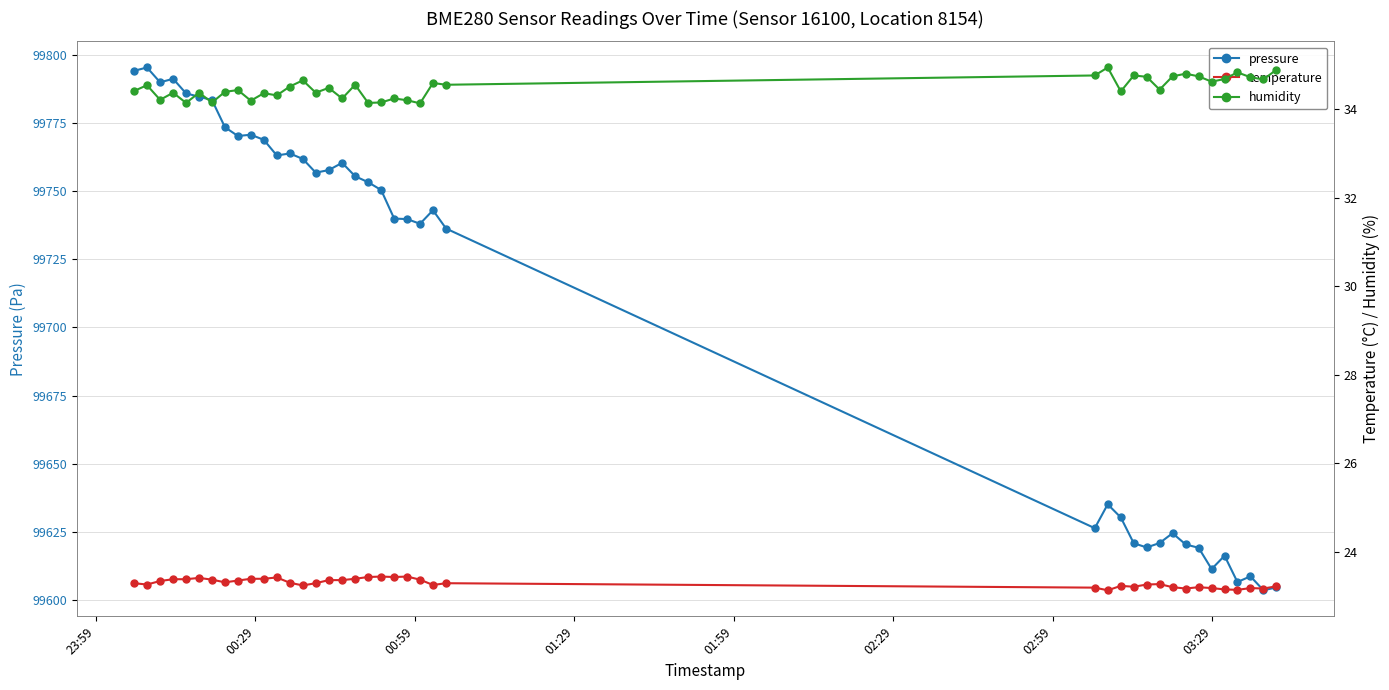

What is the value of the pressure point at the 29th from the left?

99620.9